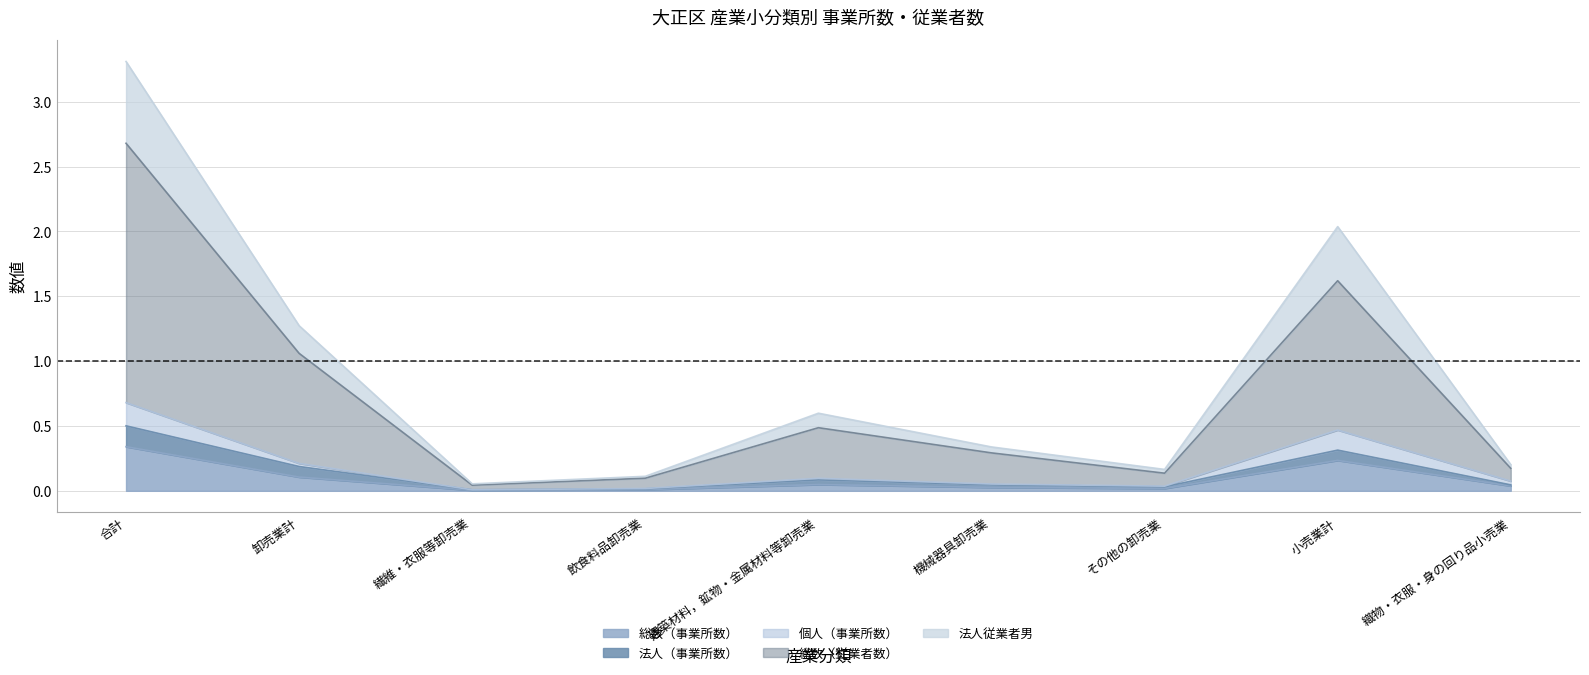

Which series has the largest range (max minus min)?

総数（従業者数）